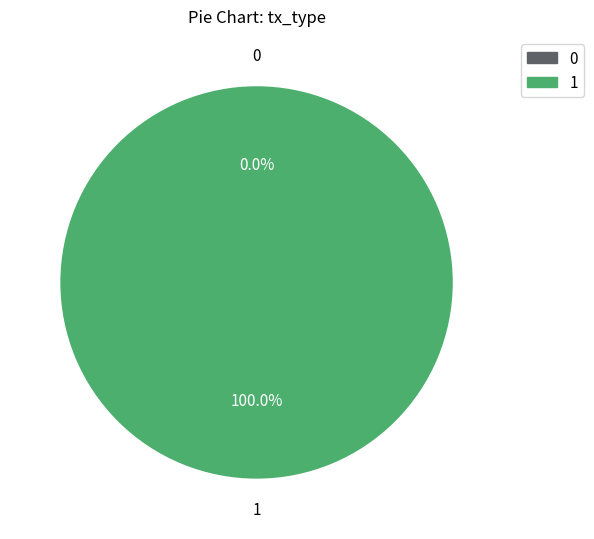

How many segments does this pie chart have?

2